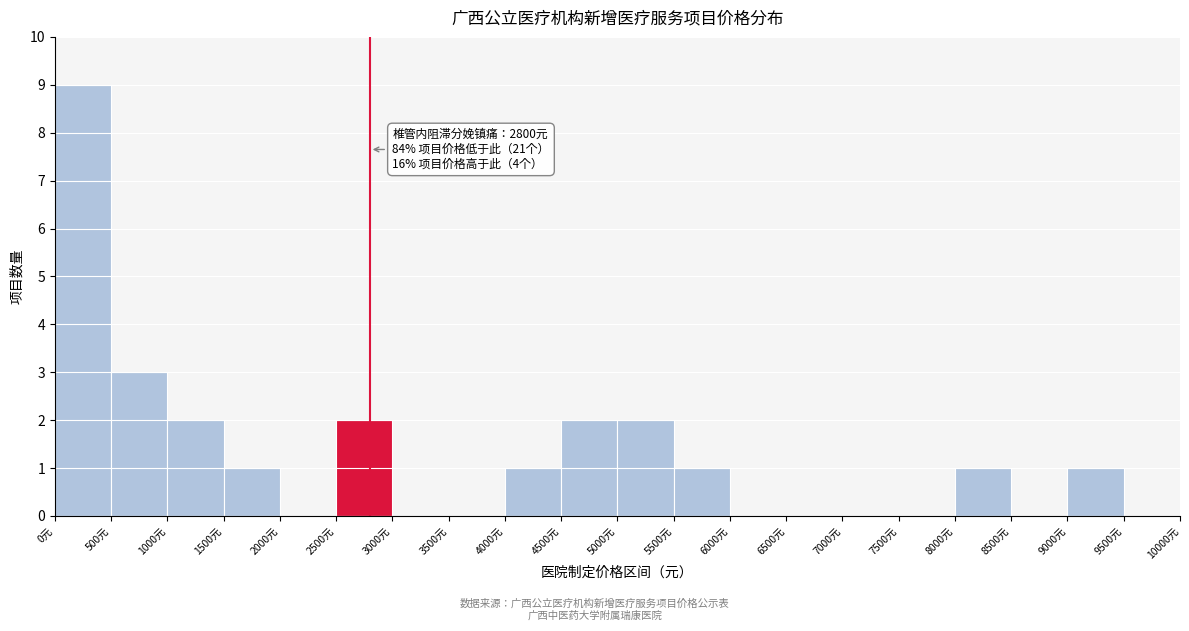

Over which range of the x-axis is the bar tallest?

0 to 500